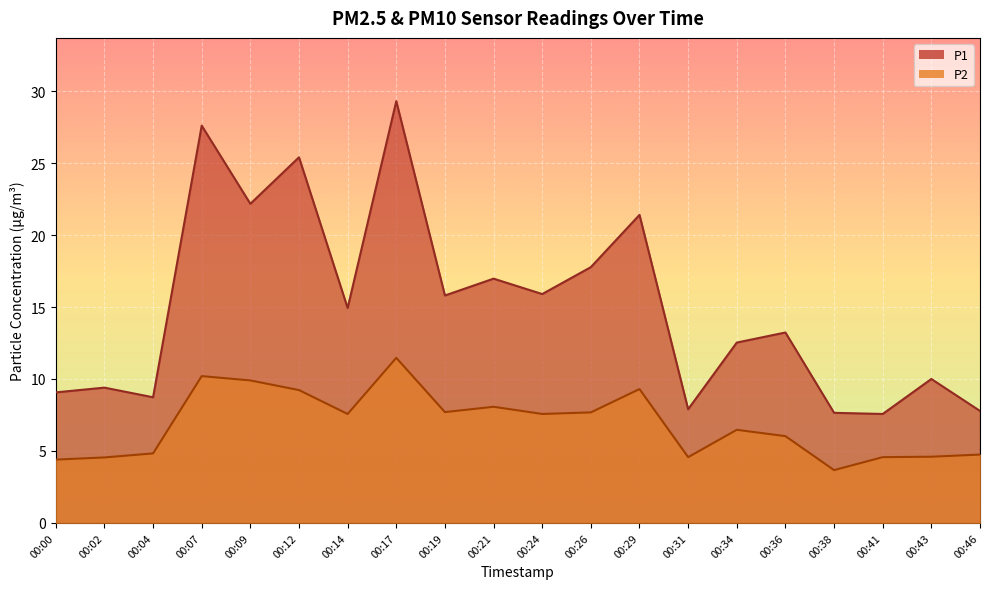

What is the value of the P1 point at the 1st from the left?

9.1